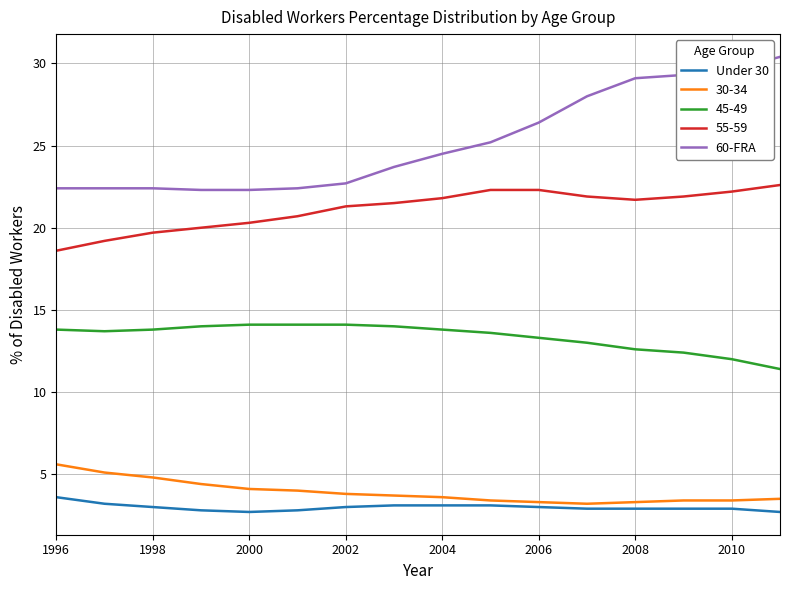

Which series has the largest total across all categories?

60-FRA